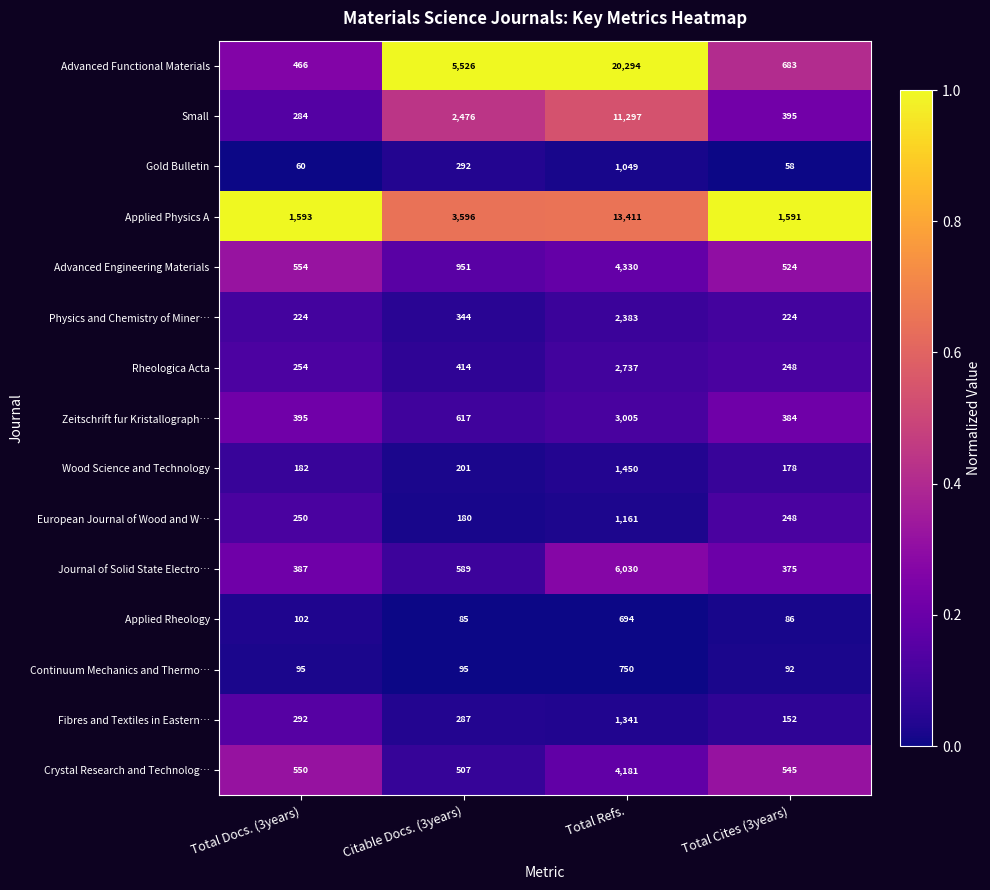

What is the total value across all series at Total Cites (3years)?

5783